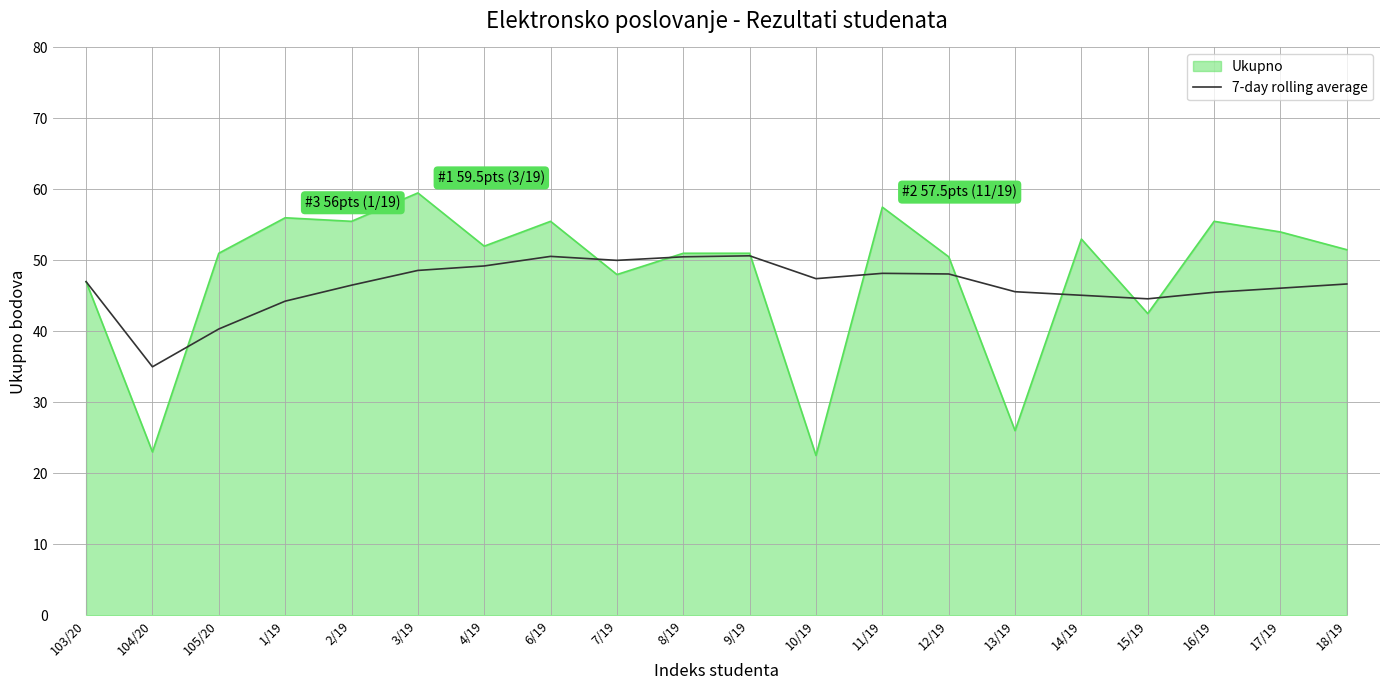

List the series in order of their peak value, lowest first.

7-day rolling average, Ukupno